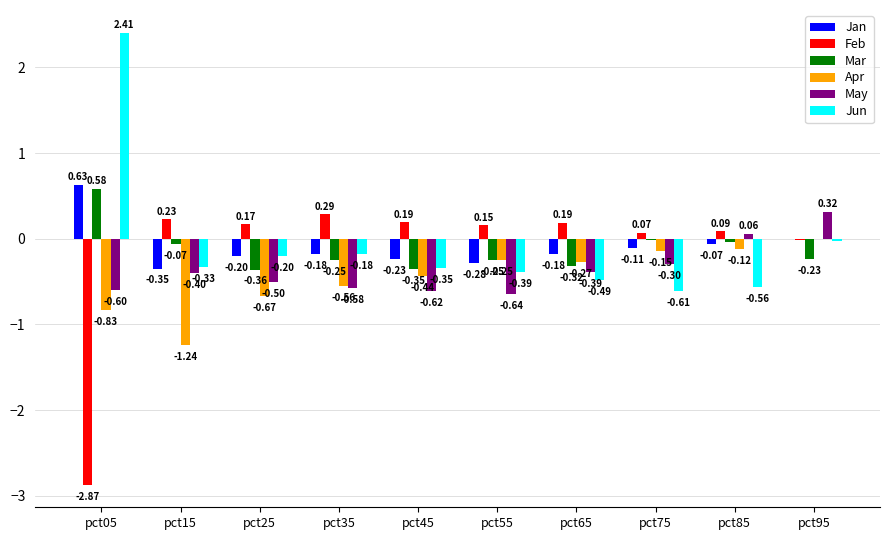

What is the sum of all Mar values?

-1.3